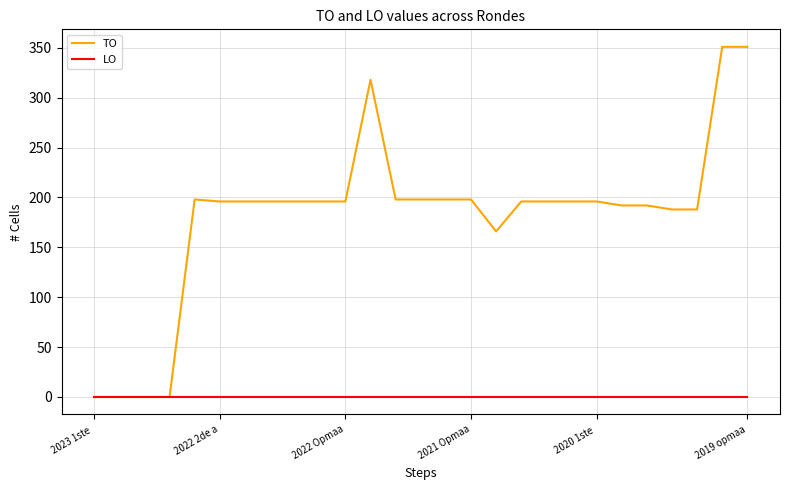

What are all the series names shown in the legend?

TO, LO